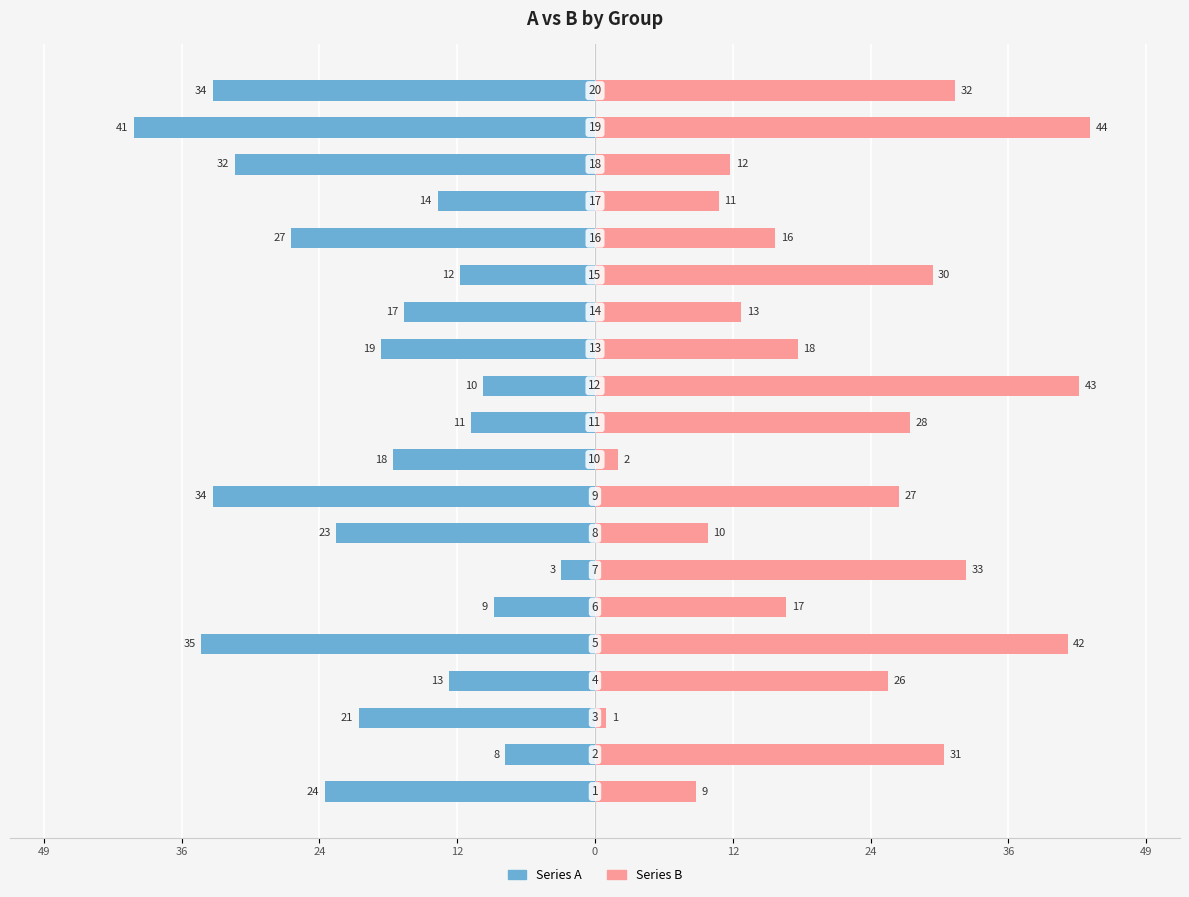

What are all the series names shown in the legend?

Series A, Series B